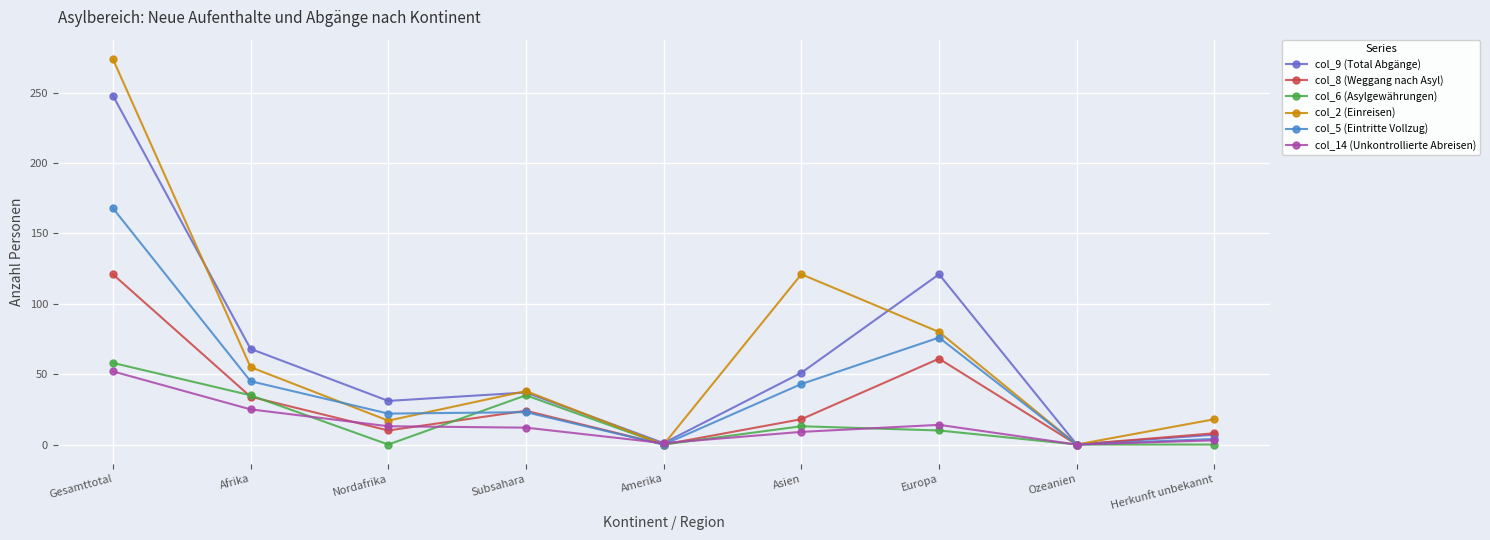

What is the maximum value shown in the chart?

274